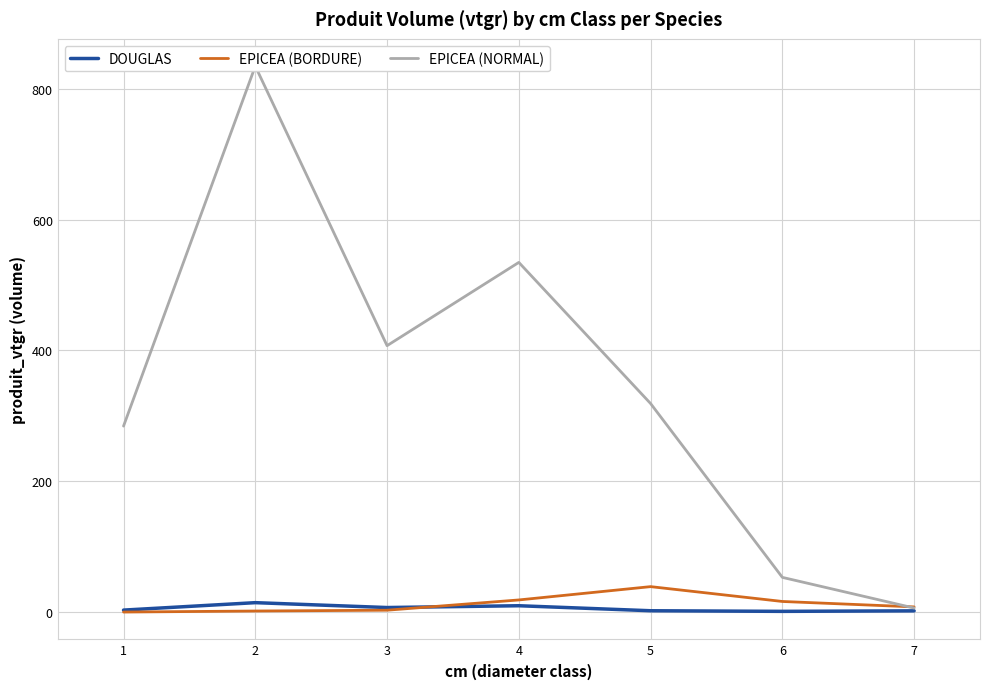

Reading left to right, extract all data points from this chart.

DOUGLAS: 3.1	14.5	7.0	9.8	2.1	1.2	2.0
EPICEA (BORDURE): 0.1	1.7	3.0	18.6	39.0	16.3	8.0
EPICEA (NORMAL): 284.4	834.6	407.3	534.6	318.8	53.1	6.3